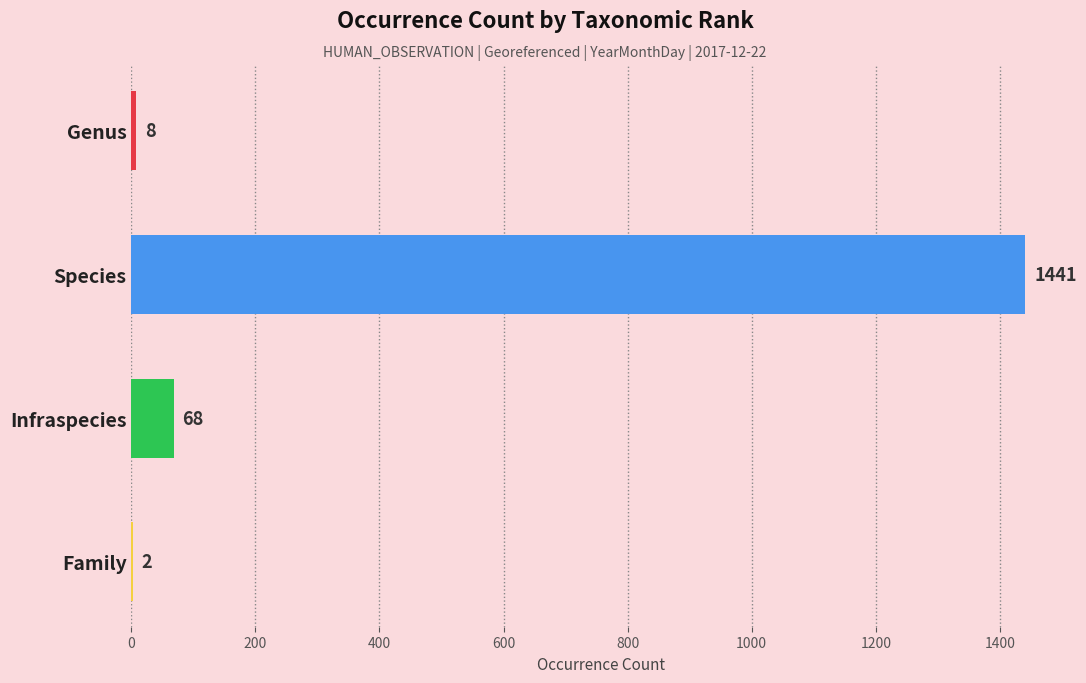

What is the change in value from Species to Infraspecies?

-1373